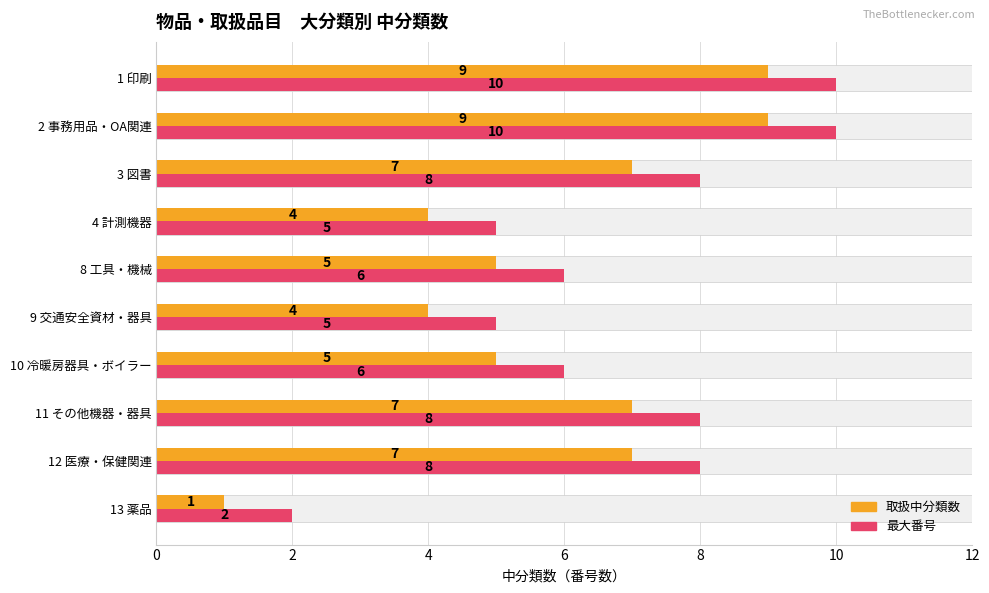

Reading right to left, transcribe all the data shown in this chart.

取扱中分類数: 1	7	7	5	4	5	4	7	9	9
最大番号: 2	8	8	6	5	6	5	8	10	10